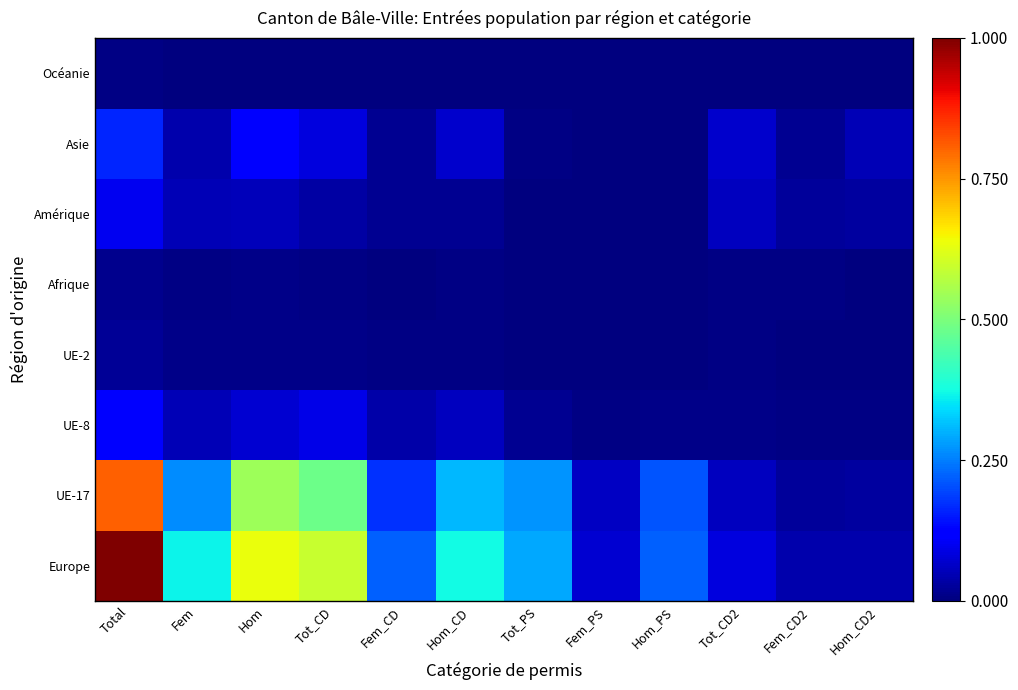

What is the spread (max minus min) of values at Tot_CD2?

0.1